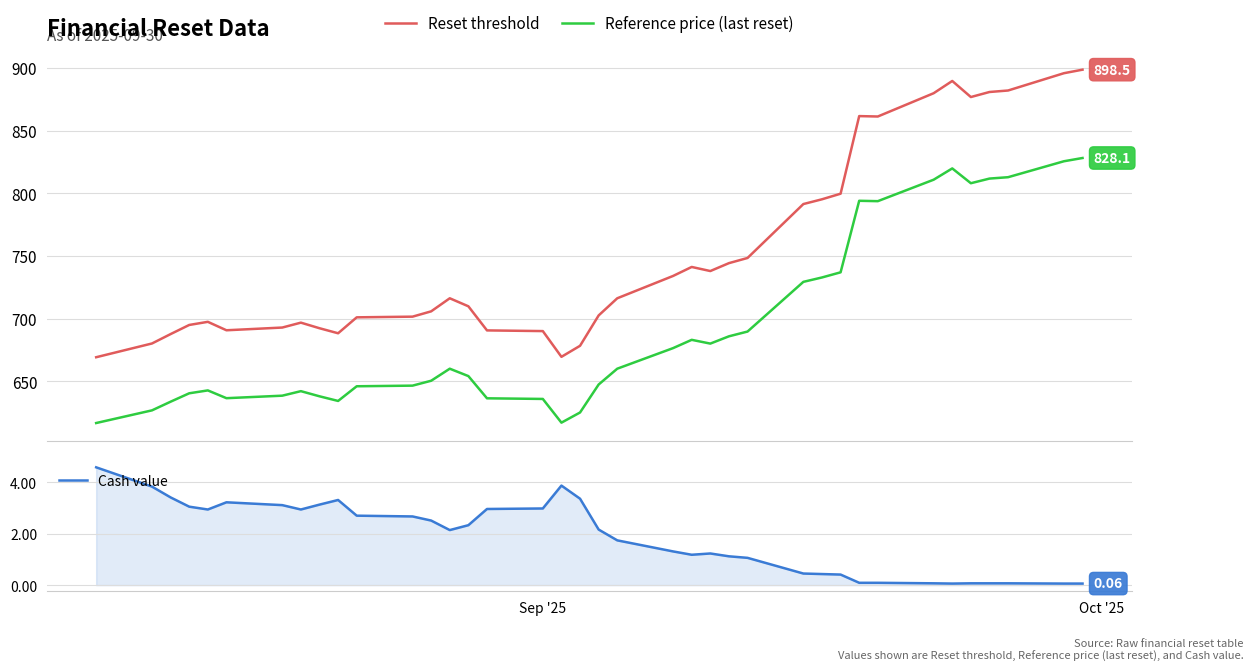

How many data points in Reference price (last reset) are less than 660?

19